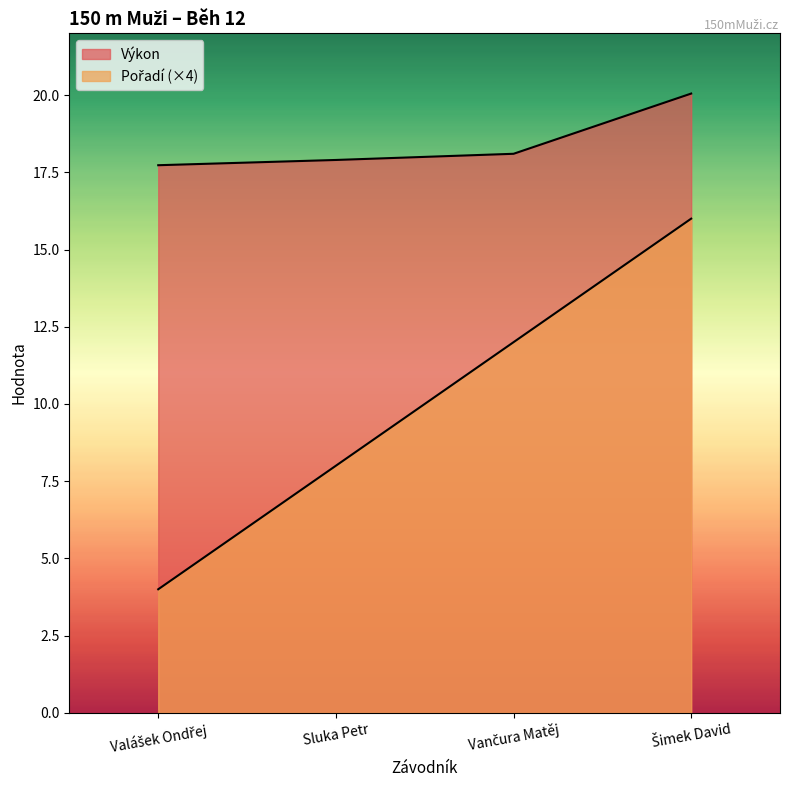

What is the difference between the maximum and minimum values in the Výkon series?

2.3